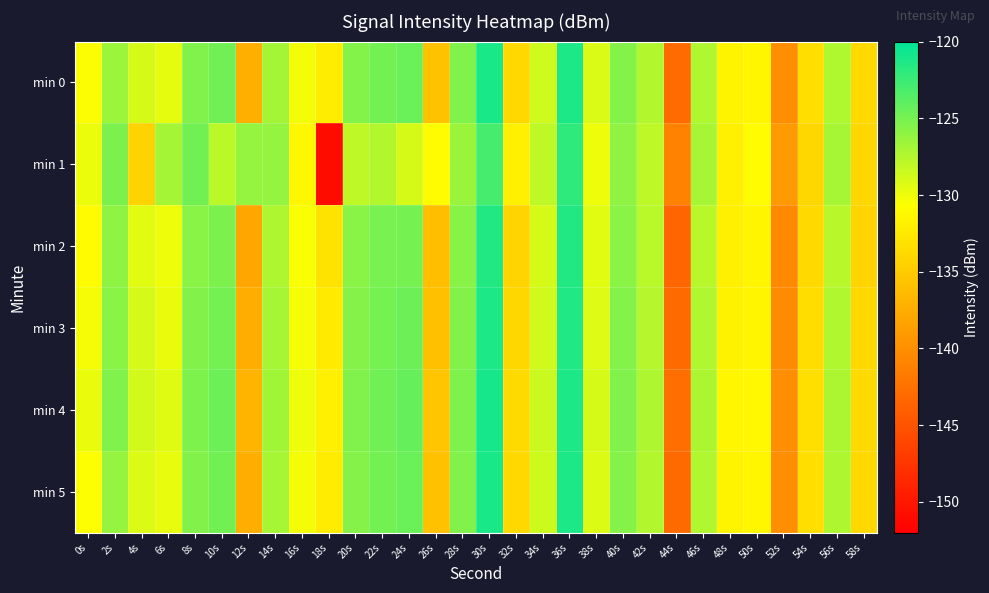

What is the total value across all series at 22s?

-752.0